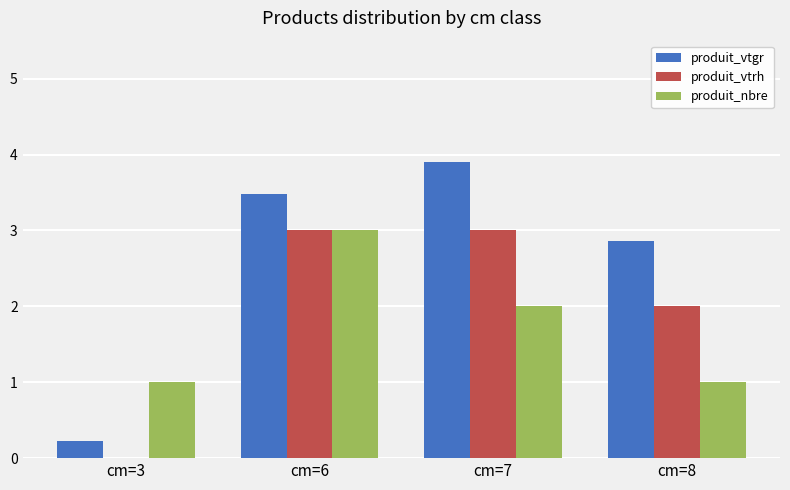

Reading left to right, what are all the values shown in this chart?

produit_vtgr: cm=3=0.2	cm=6=3.5	cm=7=3.9	cm=8=2.9
produit_vtrh: cm=3=0.0	cm=6=3.0	cm=7=3.0	cm=8=2.0
produit_nbre: cm=3=1.0	cm=6=3.0	cm=7=2.0	cm=8=1.0